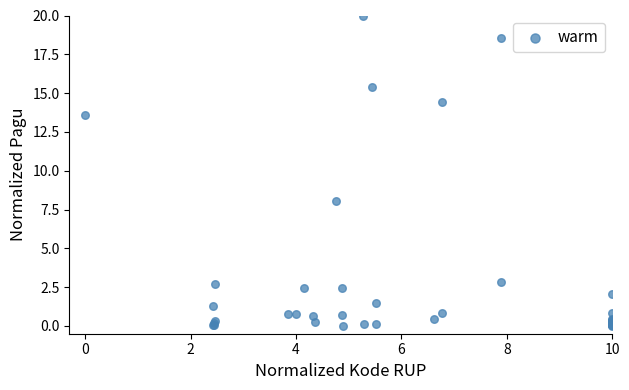

What Y value in the scatter plot is closest to 10?

8.0